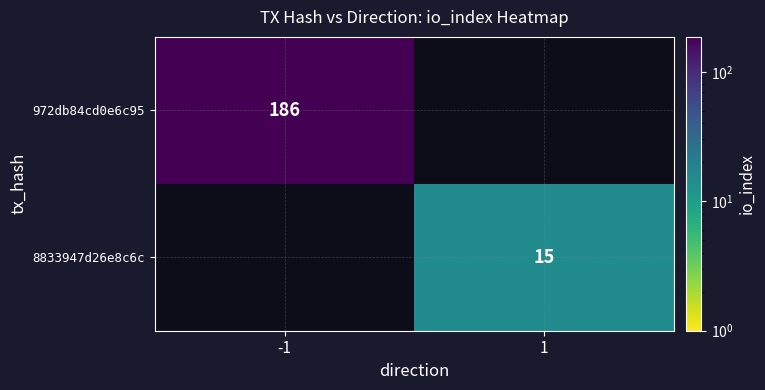

Is it true that 8833947d26e8c6c equals 6 at 1?

False